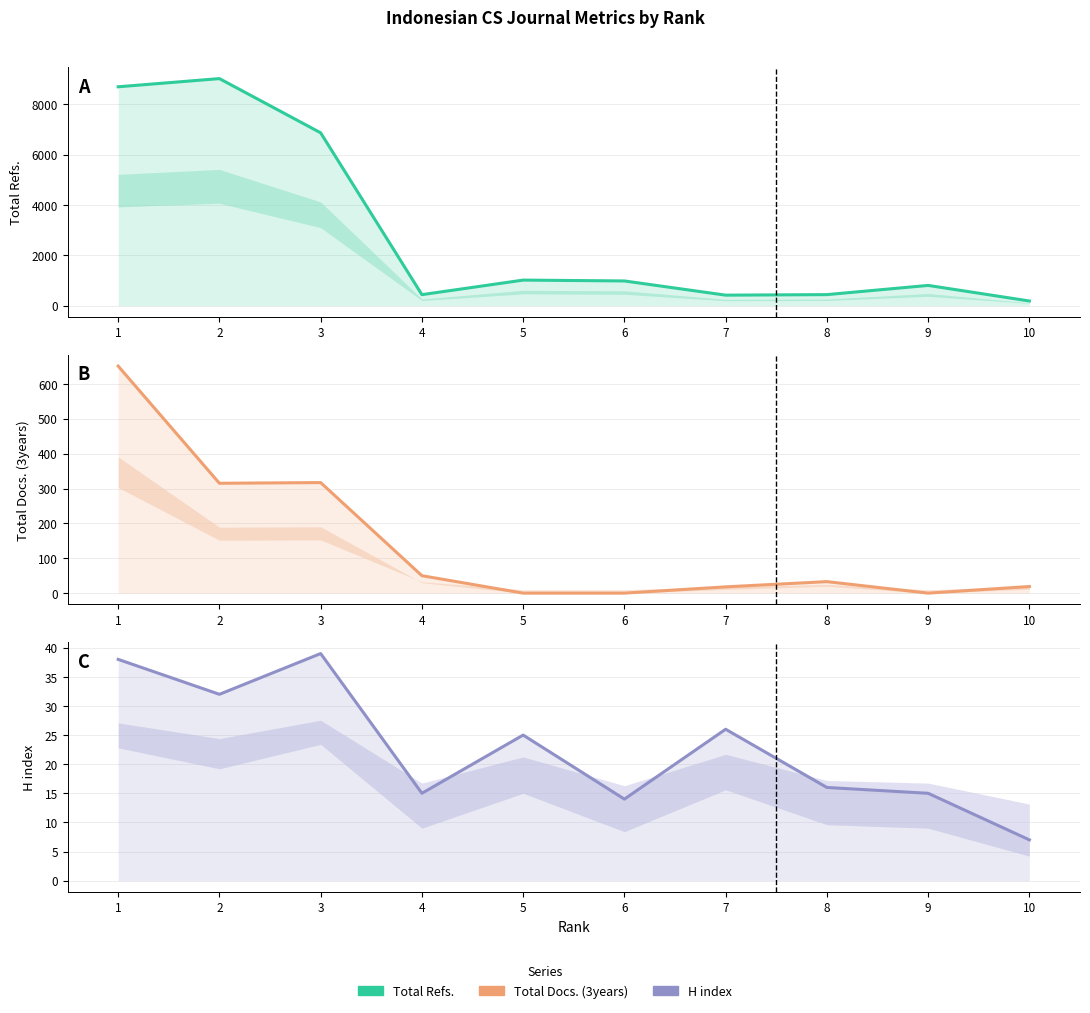

List the series in order of their peak value, lowest first.

H index, Total Docs. (3years), Total Refs.